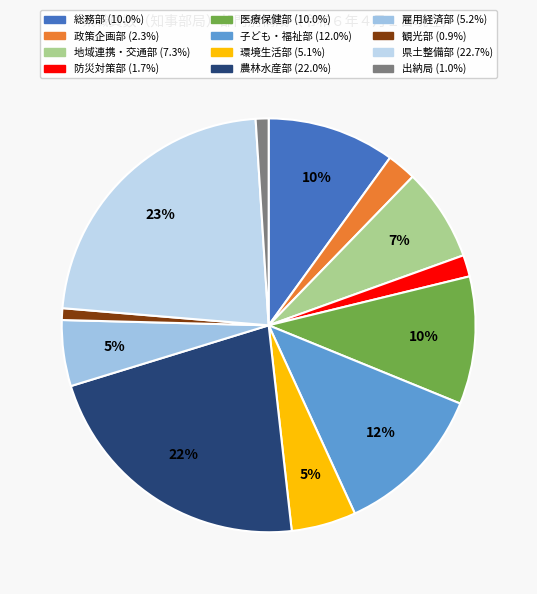

To the nearest percent, what is the difference between the 農林水産部 and 総務部 slice percentages?

12%